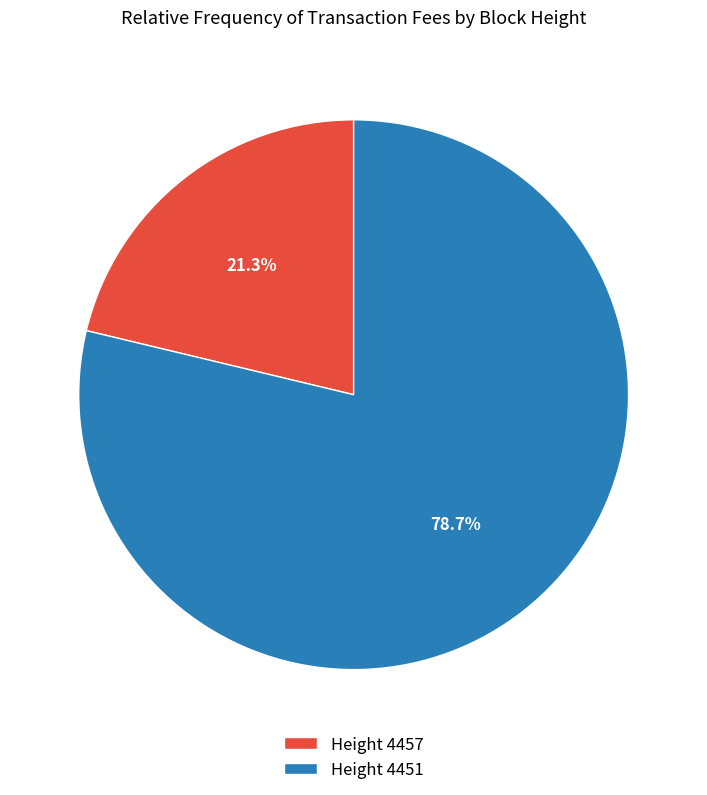

Combined, do Height 4457 and Height 4451 account for over 50%?

Yes